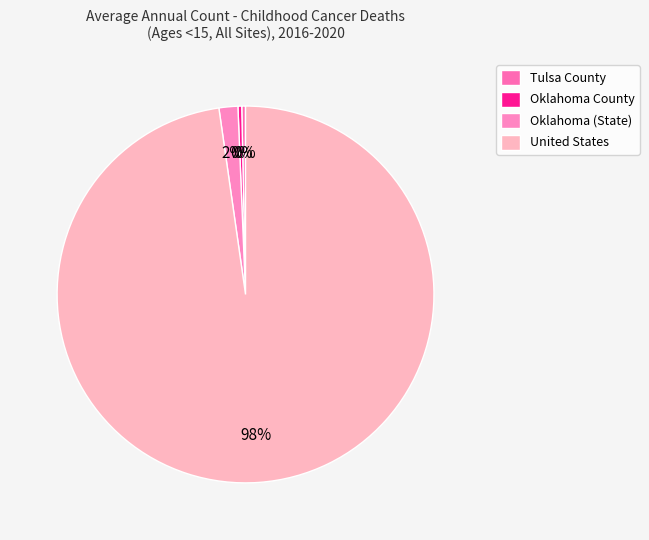

Count the number of slices in the pie.

4